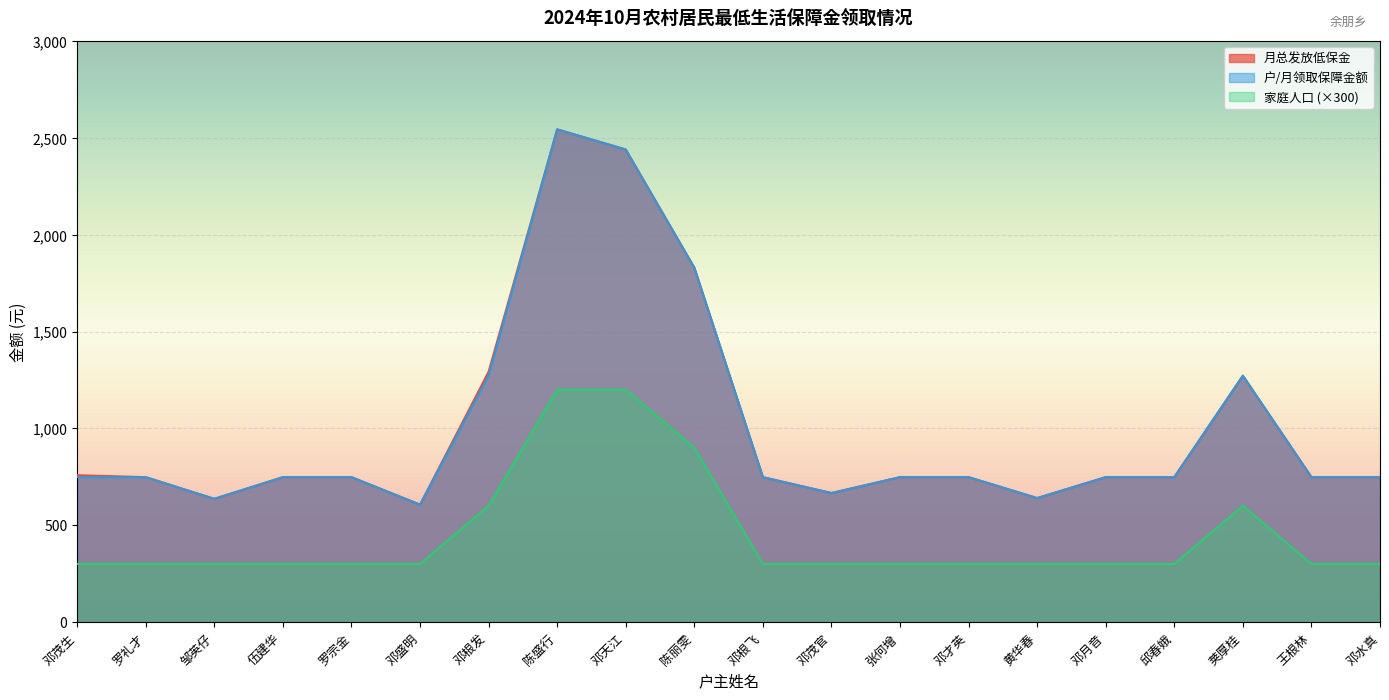

The 家庭人口 series shows 169 at 邓月音. True or false?

False